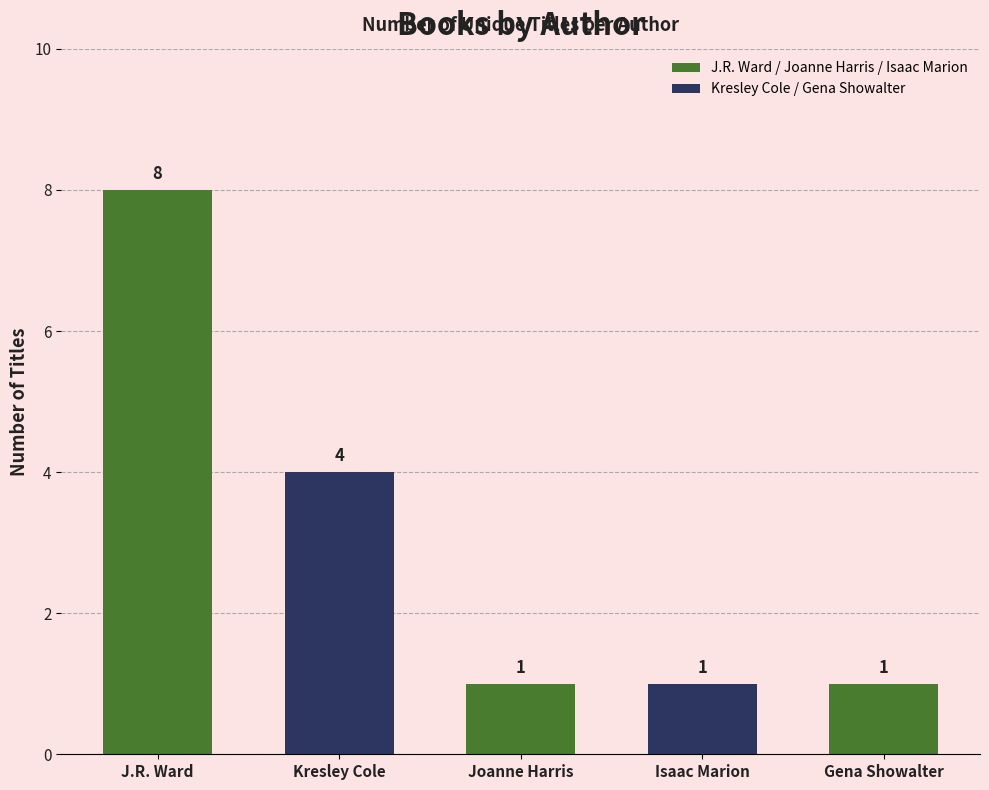

The value at Kresley Cole is 2. True or false?

False